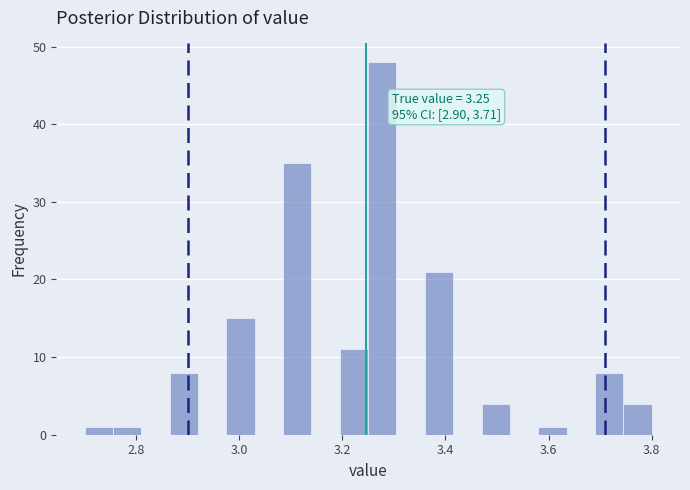

Around what value on the x-axis is the tallest bar? Give the approximate position of its centre, as read against the axis.

3.28